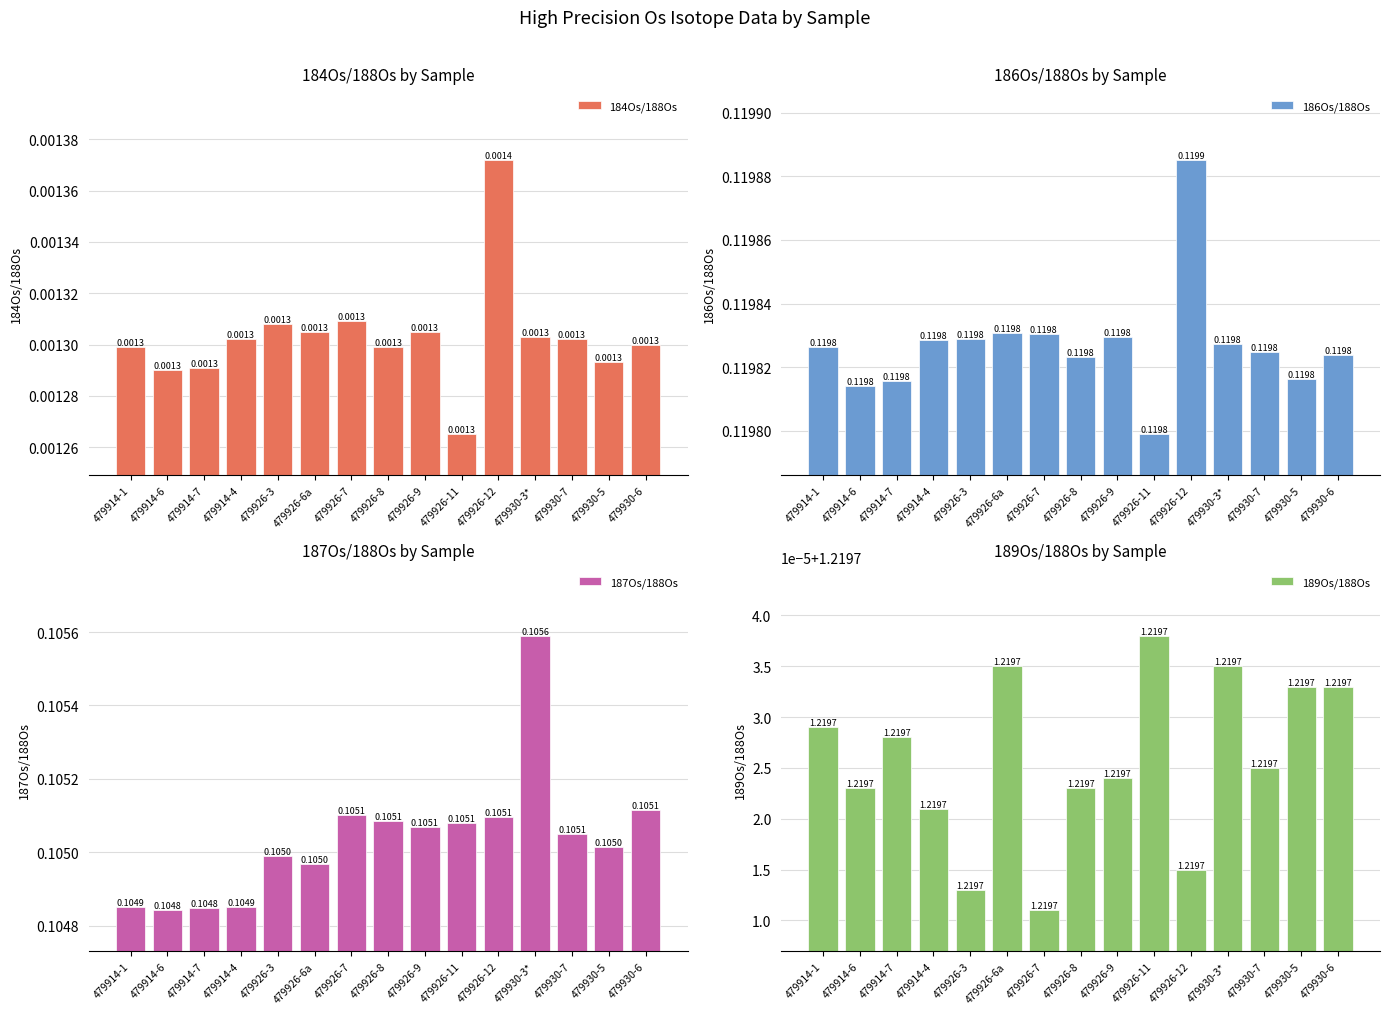

What is the sum of all 186Os/188Os values?

1.8